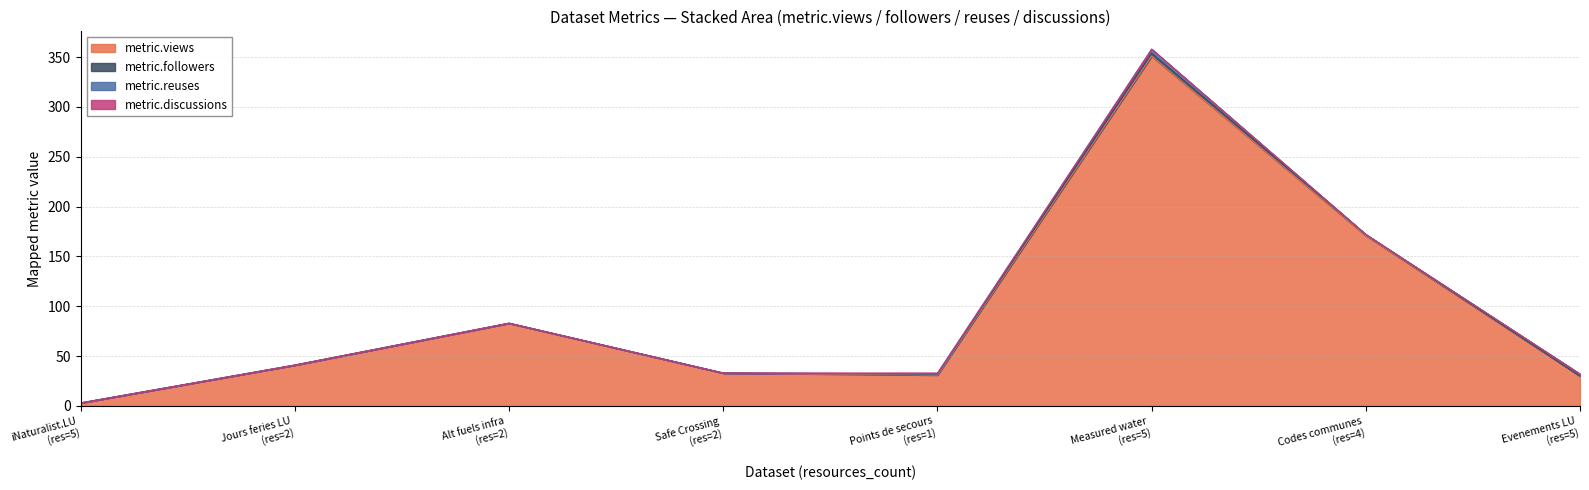

How many distinct data groups are displayed?

4